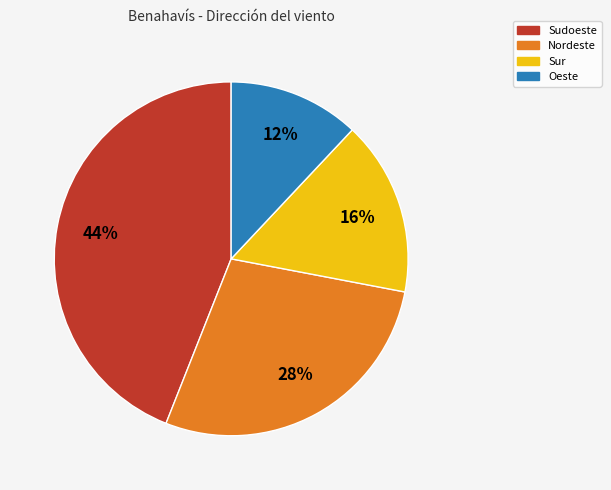

Is there a majority slice in this chart?

No